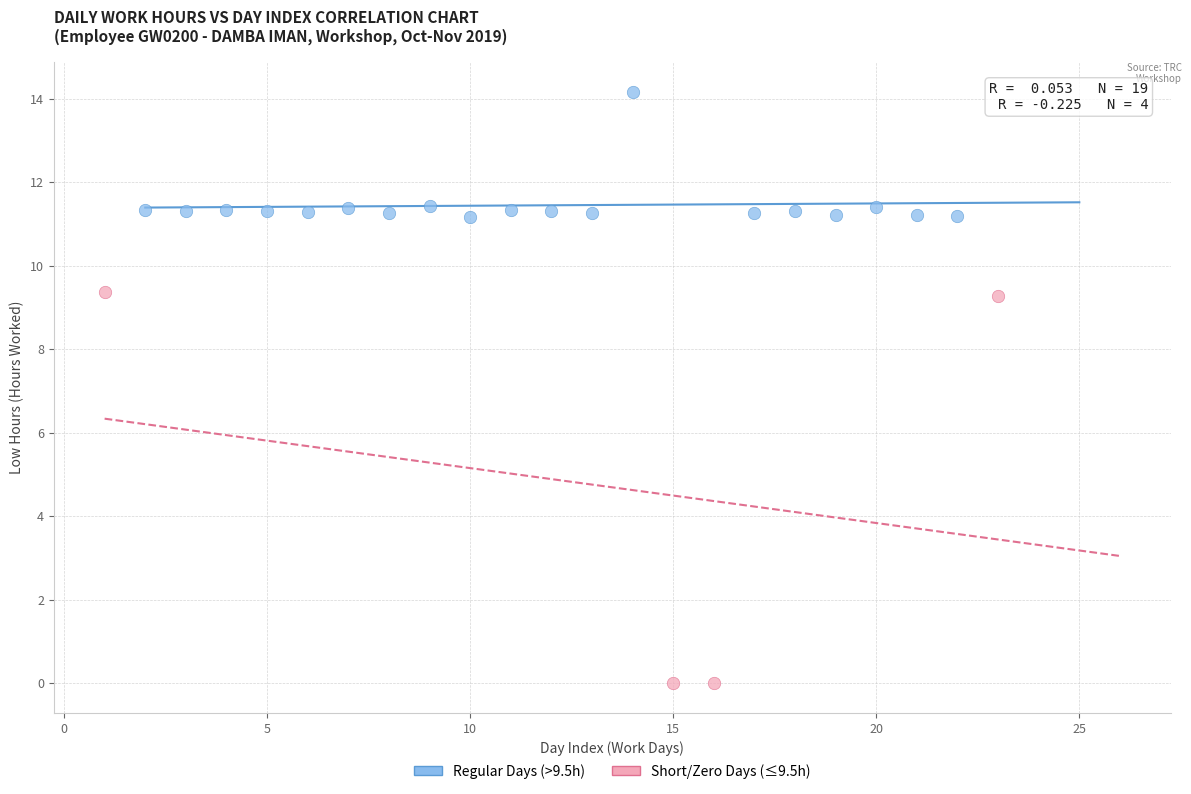

What are all the series names shown in the legend?

Regular Days (>9.5h), Short/Zero Days (≤9.5h)